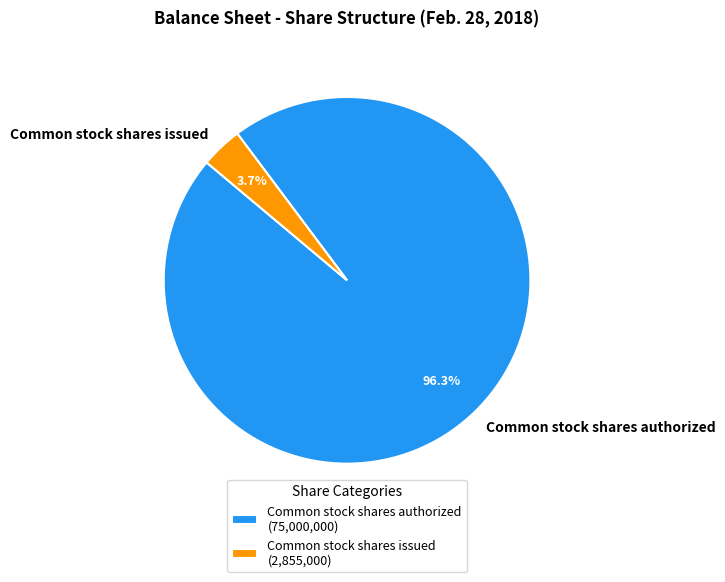

Which slice is the smallest?

Common stock shares issued